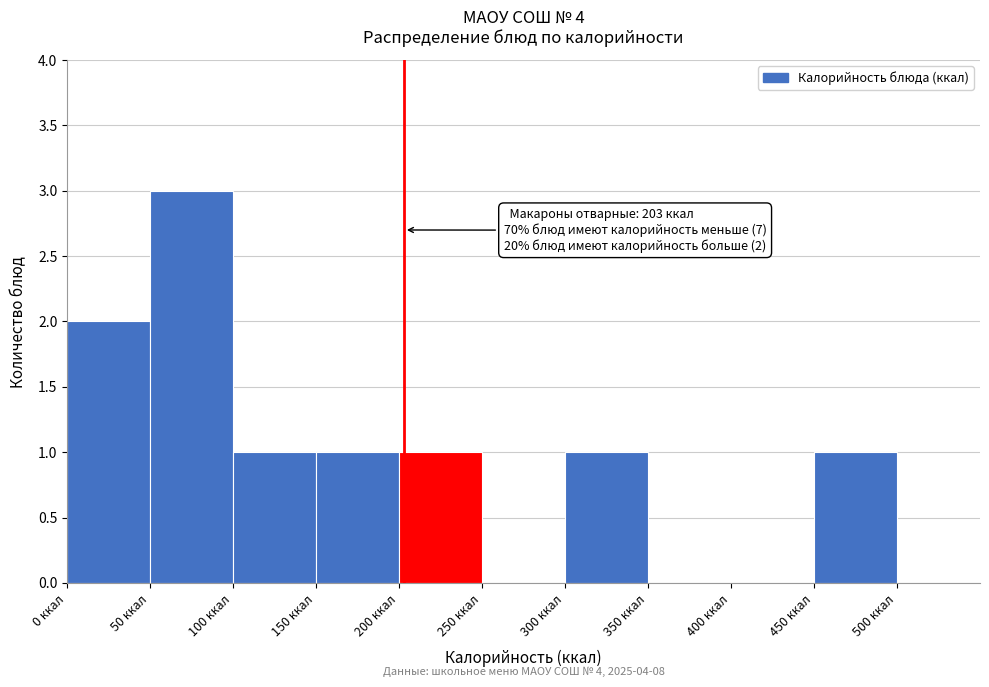

Over which range of the x-axis is the bar tallest?

50 to 100